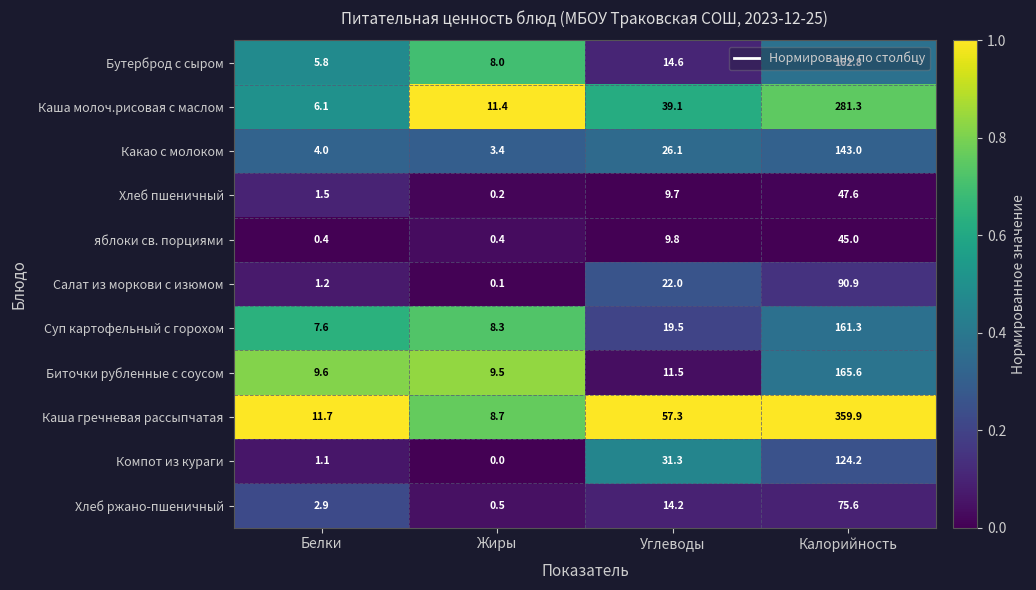

What is the difference between the maximum and second lowest values in the Каша гречневая рассыпчатая series?

348.2